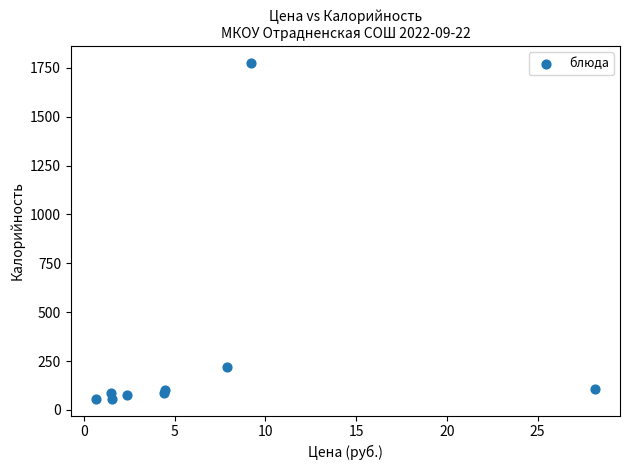

What Y value in the scatter plot is closest to 916?

218